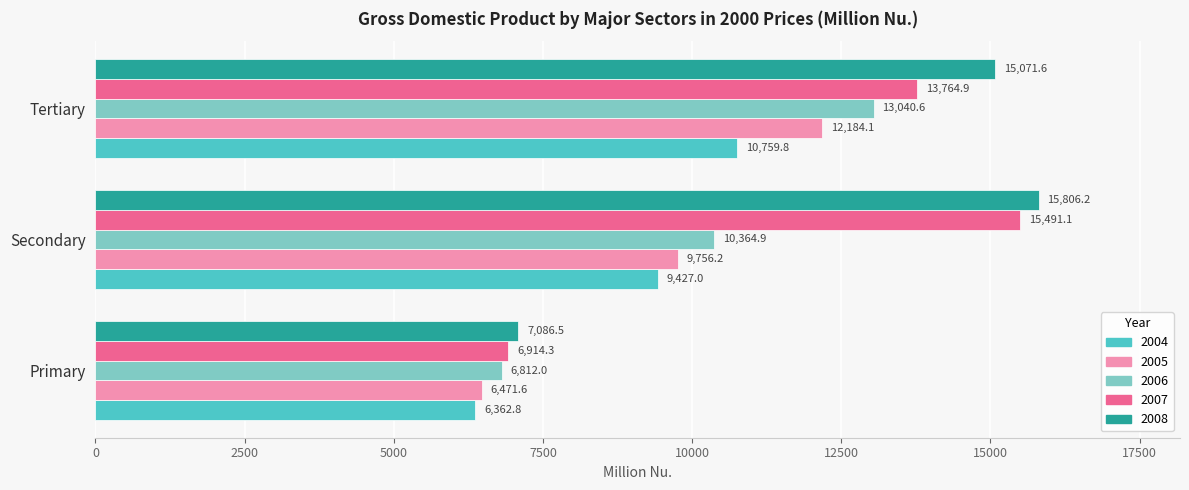

At which label is 2006 closest to 9926?

Secondary